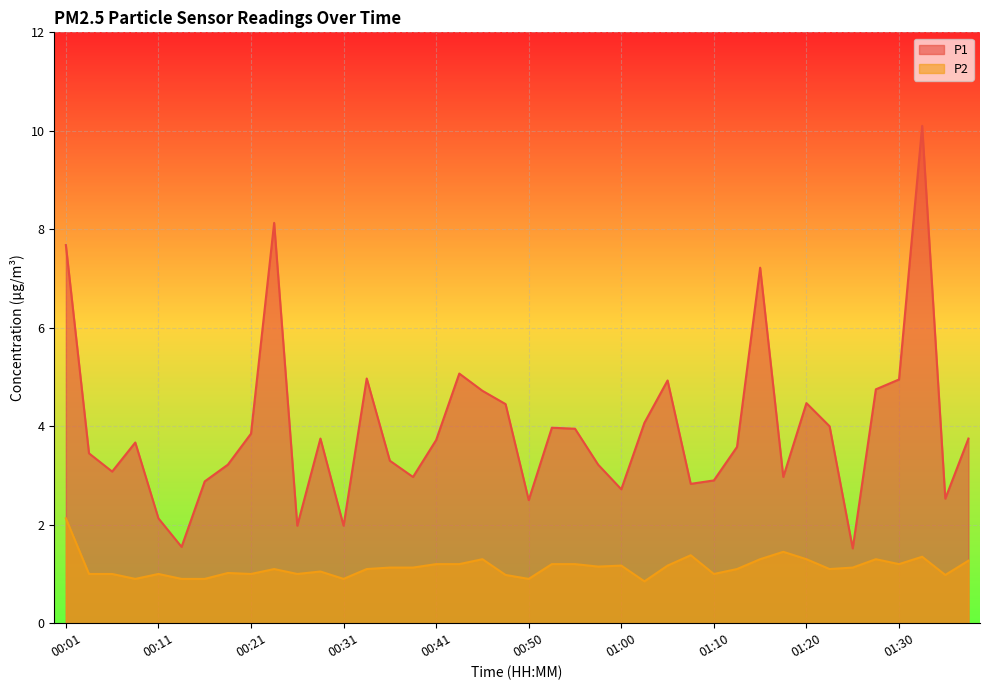

How many lines are shown in the chart?

2